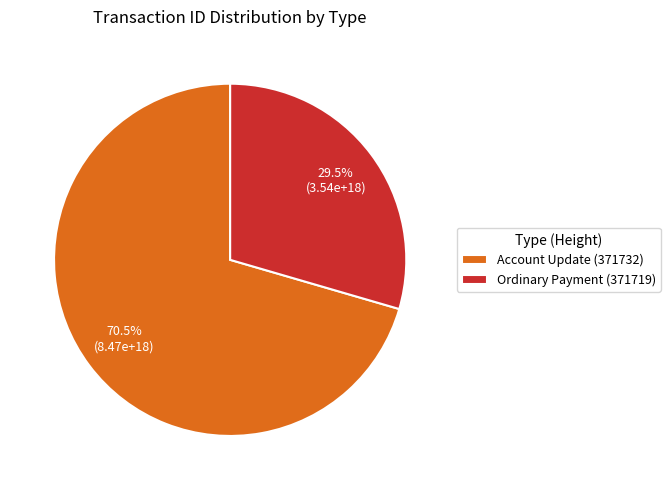

What is the majority slice?

Account Update (371732)